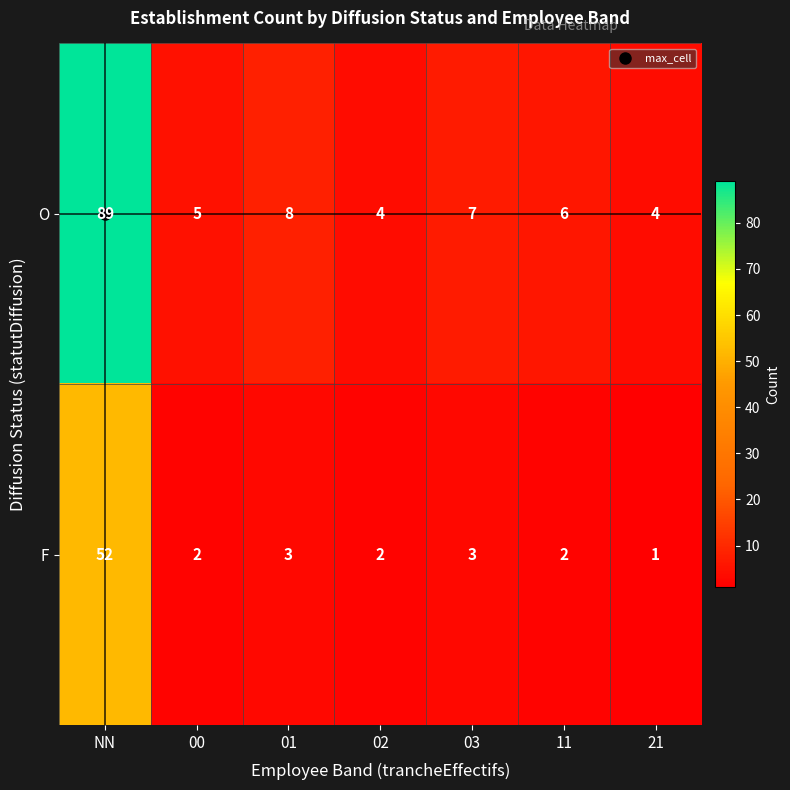

The O series shows 7 at 02. True or false?

False